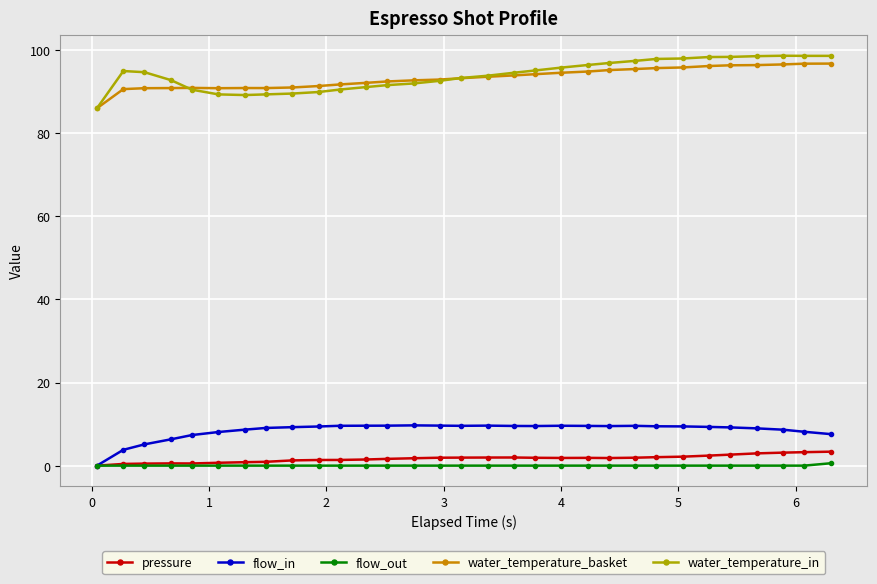

What is the value of the water_temperature_basket point at the 2nd from the left?

90.6